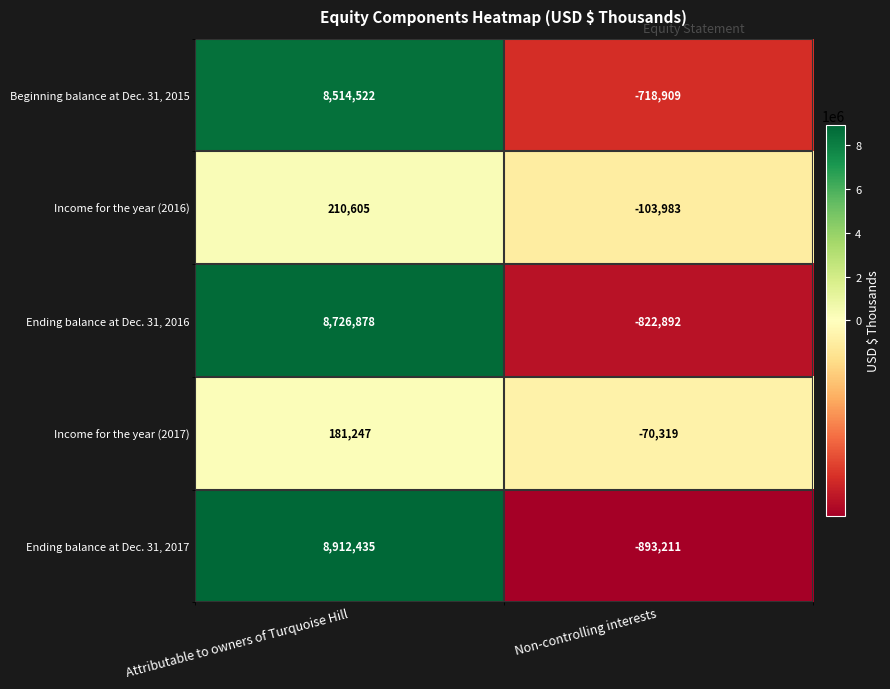

At which category is the sum across all series the highest?

Attributable to owners of Turquoise Hill